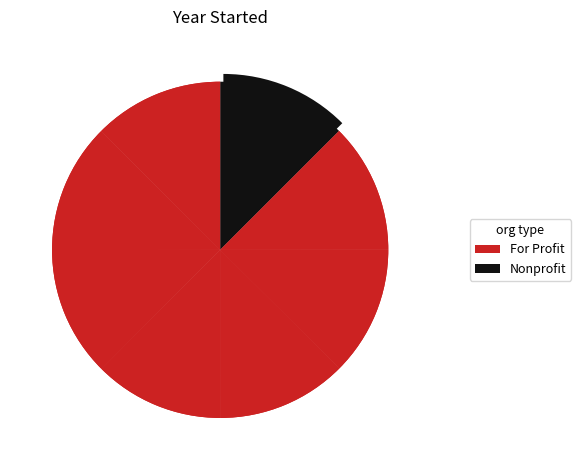

How many slices are in this pie chart?

8